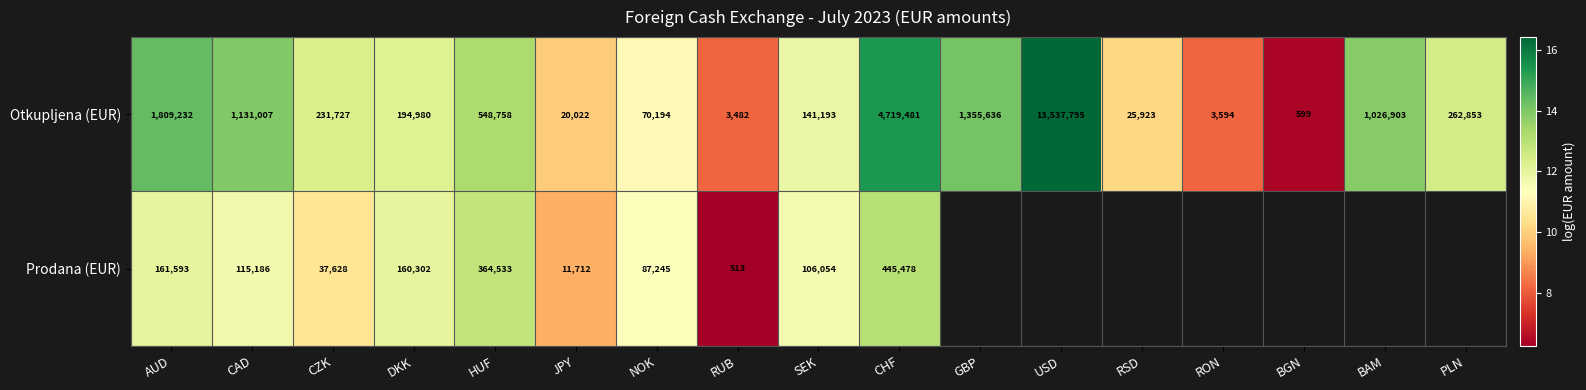

Rank the categories by Otkupljena (EUR) value from highest to lowest.

USD, CHF, AUD, GBP, CAD, BAM, HUF, PLN, CZK, DKK, SEK, NOK, RSD, JPY, RON, RUB, BGN